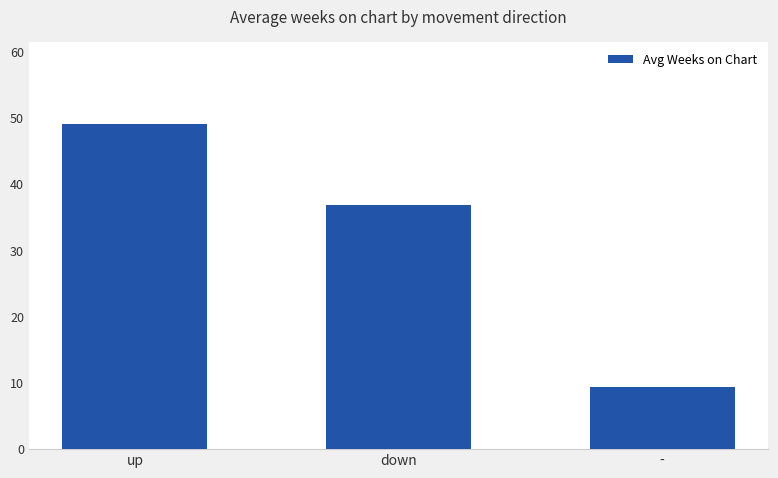

Rank the categories by value from lowest to highest.

-, down, up